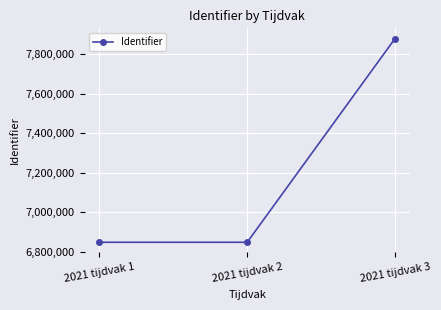

What is the change in value from 2021 tijdvak 1 to 2021 tijdvak 3?

+1032036